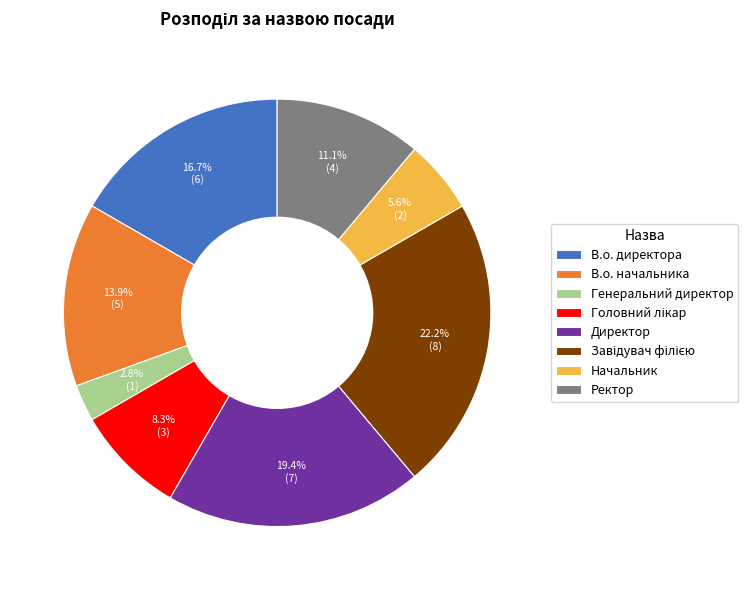

Which has a higher value, В.о. директора or Начальник?

В.о. директора